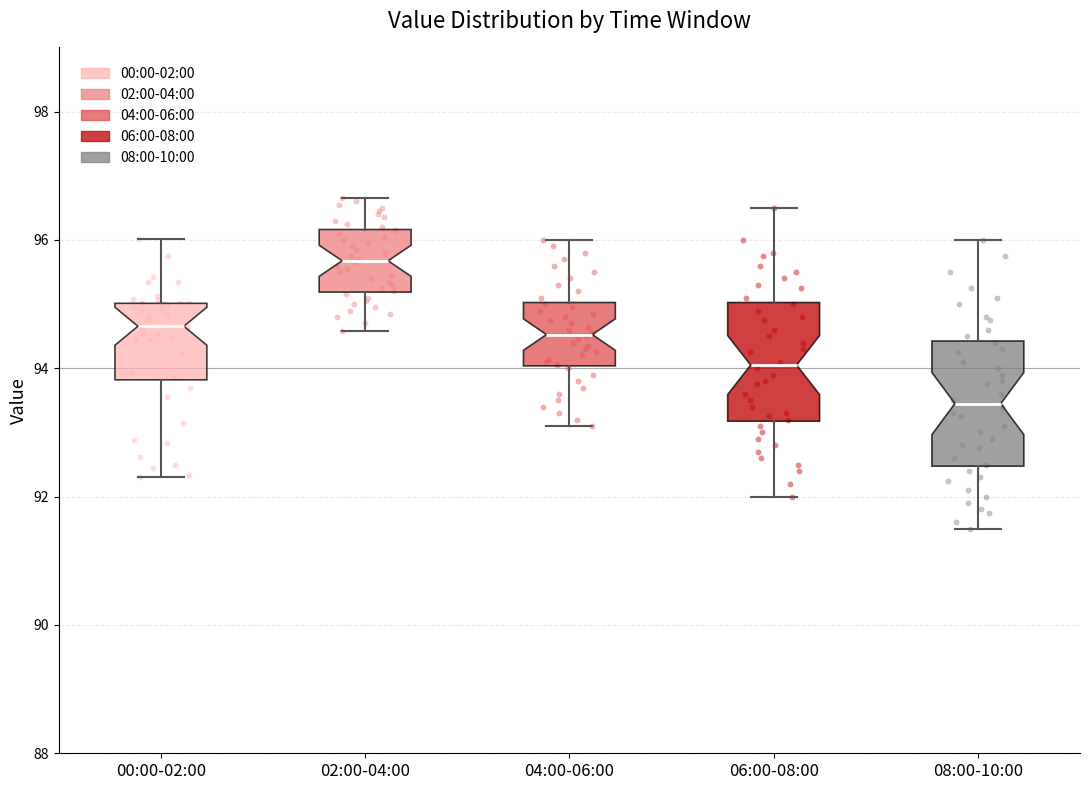

Reading left to right, read every box against the y-axis: the position of its median line, the range the box covers, and the ends of its whiskers. The values are not printed on the chart, so give them approximately, as read against the axis.

00:00-02:00: median 94.6, box 93.8 to 95.0, whiskers 92.4 to 96.0
02:00-04:00: median 95.6, box 95.2 to 96.2, whiskers 94.6 to 96.6
04:00-06:00: median 94.6, box 94.0 to 95.0, whiskers 93.2 to 96.0
06:00-08:00: median 94.0, box 93.2 to 95.0, whiskers 92.0 to 96.6
08:00-10:00: median 93.4, box 92.4 to 94.4, whiskers 91.6 to 96.0